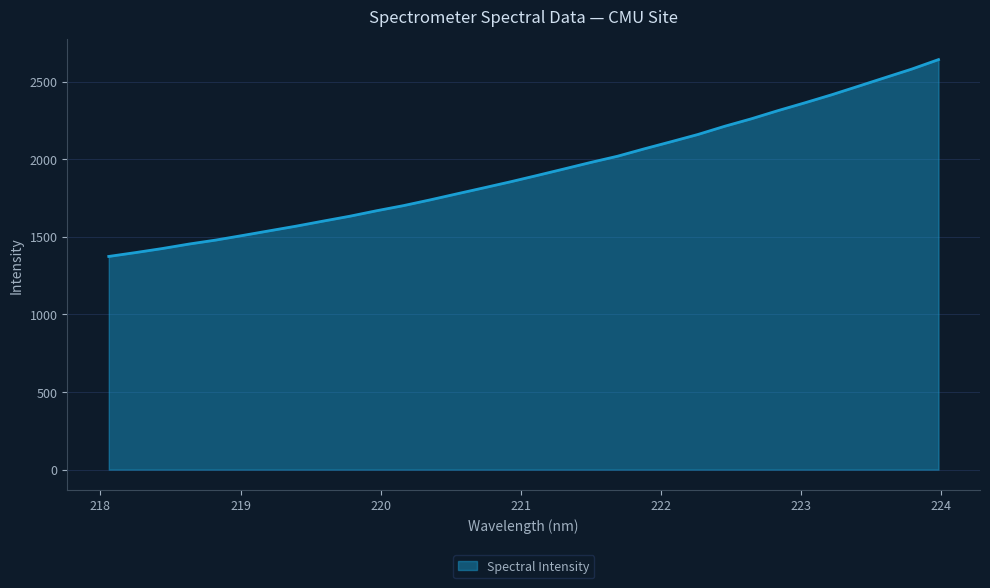

What is the greatest value displayed?

2642.8